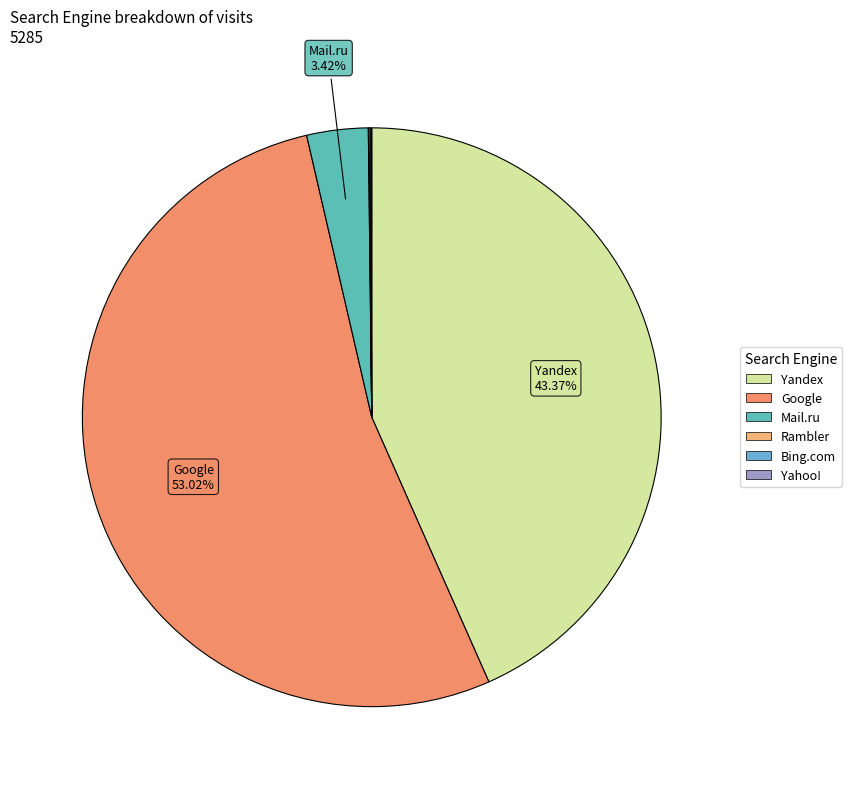

Which slice is the largest?

Google